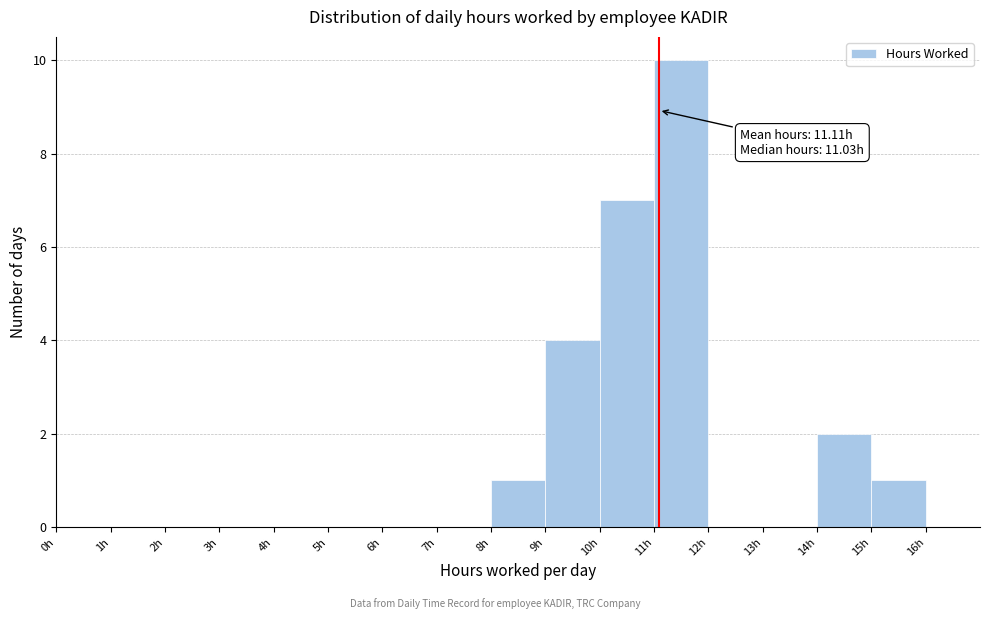

Which range on the x-axis has the tallest bar?

11 to 12